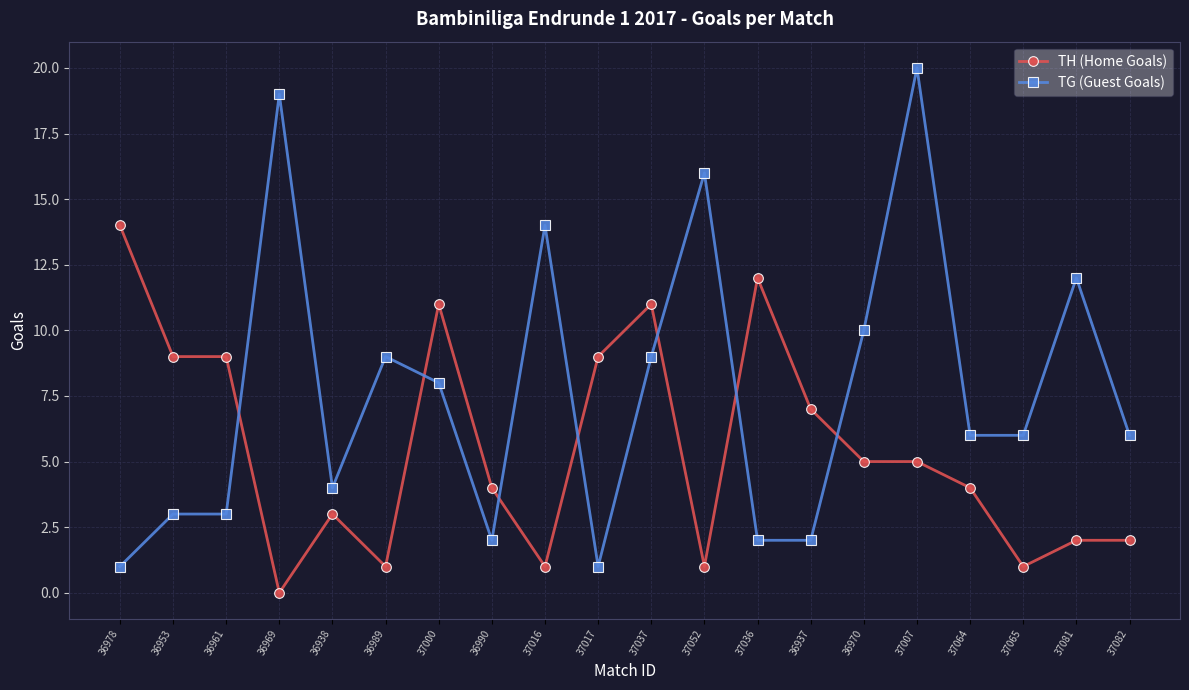

What is the sum of all TH (Home Goals) values?

111